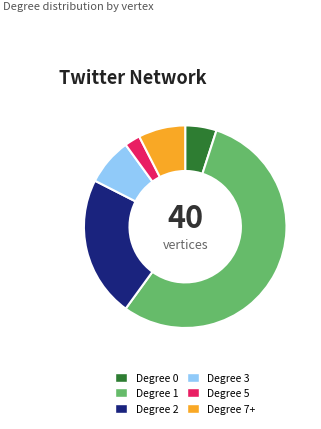

True or false: Degree 2 accounts for 22% of the total.

True